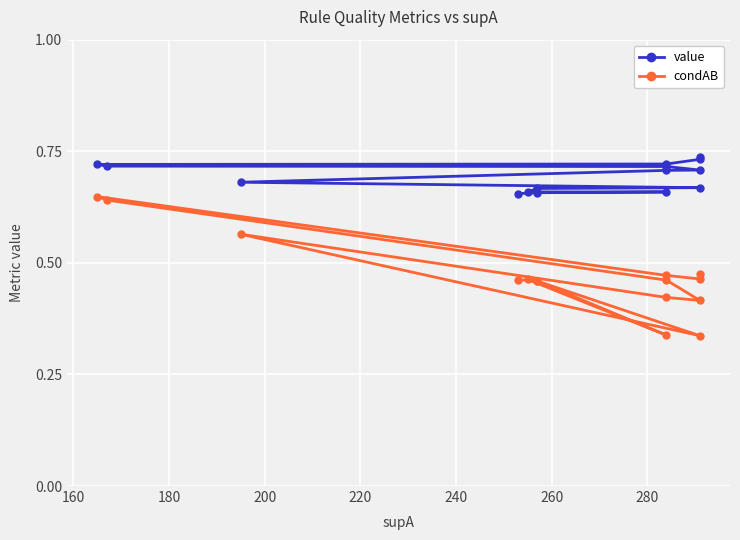

Is the value of condAB at 14 greater than the value of value at 160?

No